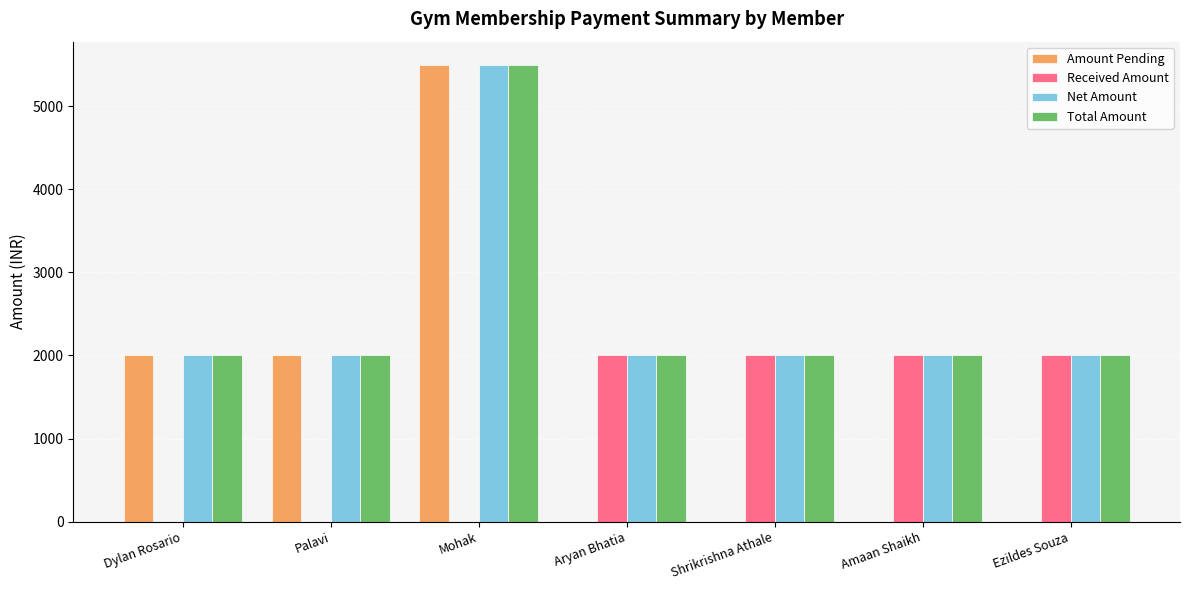

True or false: Received Amount has a value of 0 at Mohak.

True